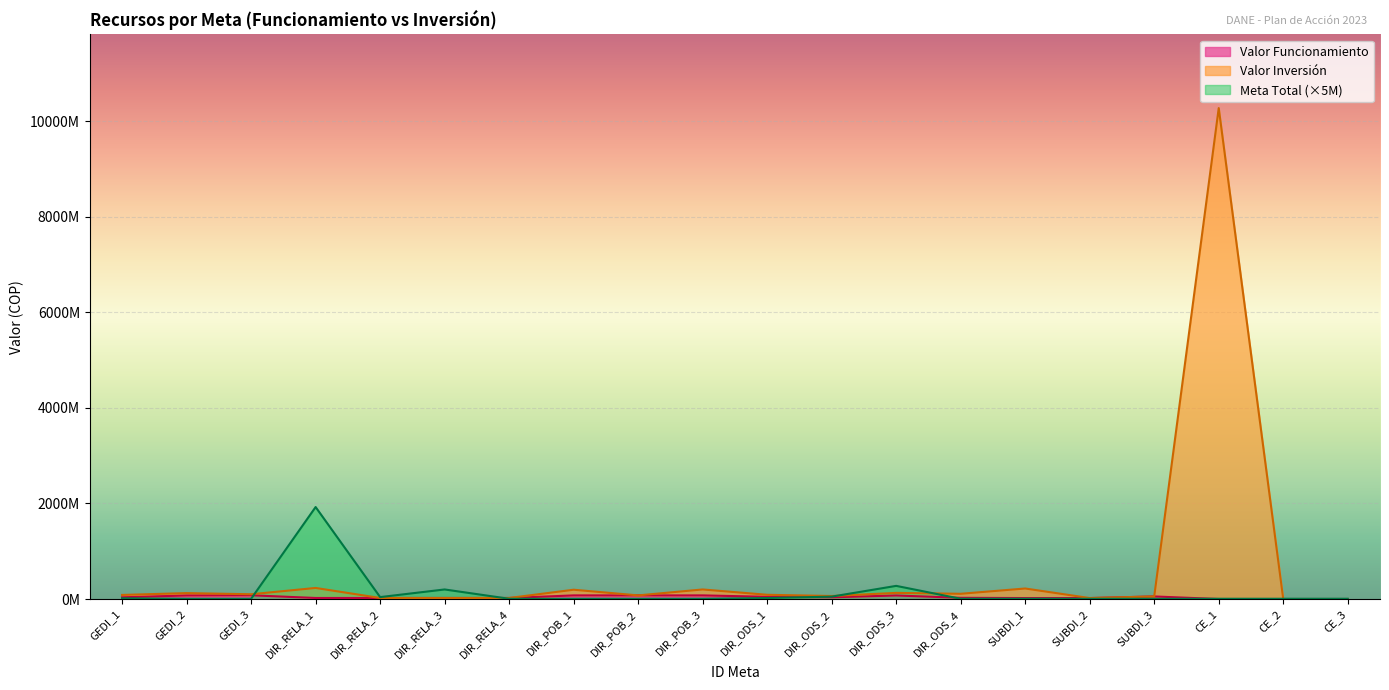

True or false: Valor Inversion and Valor Funcionamiento cross at least once.

False